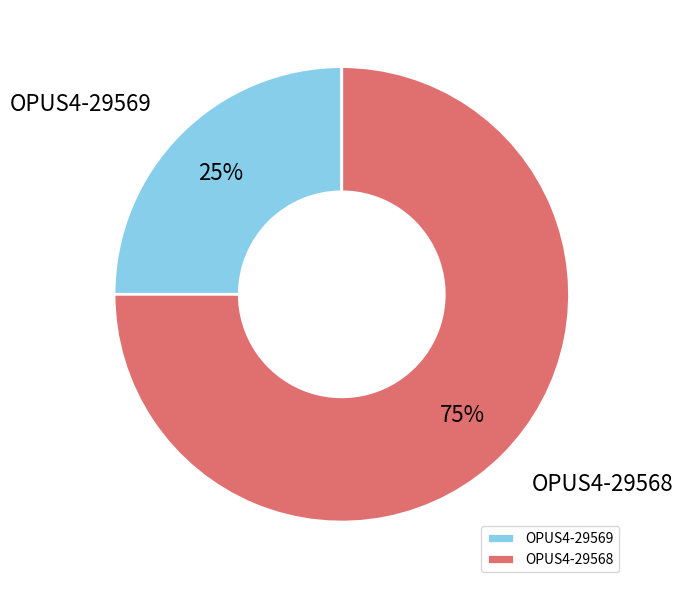

Count the number of slices in the pie.

2